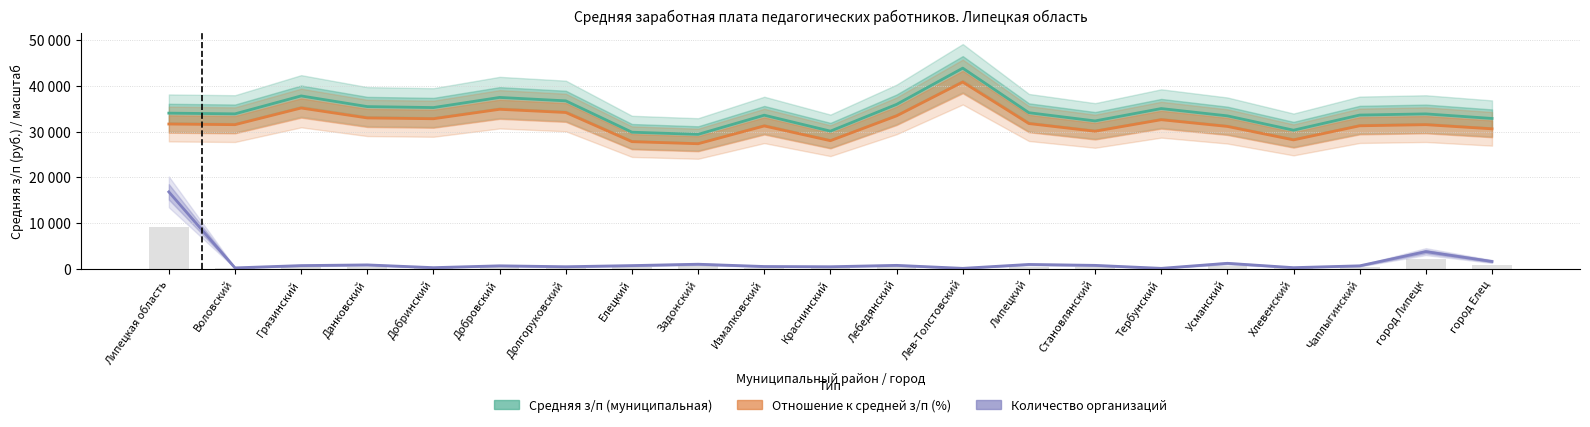

Which series has the largest range (max minus min)?

Количество организаций